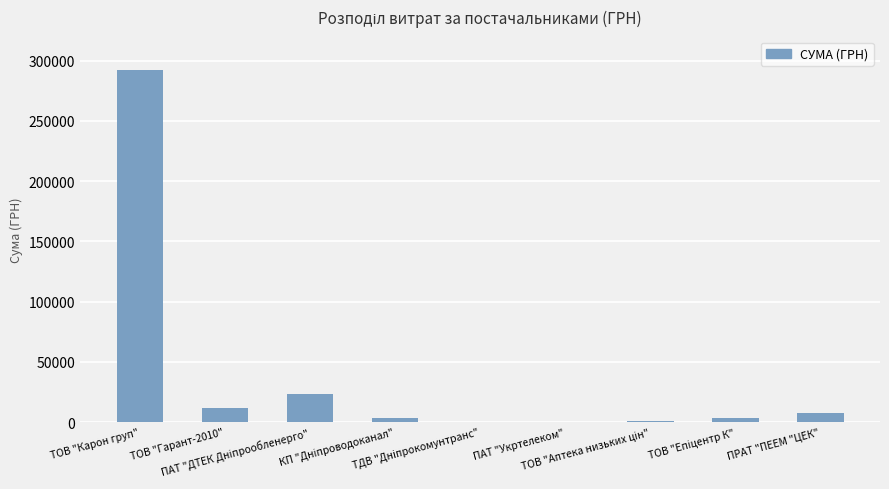

What is the sum of all values?

342057.2